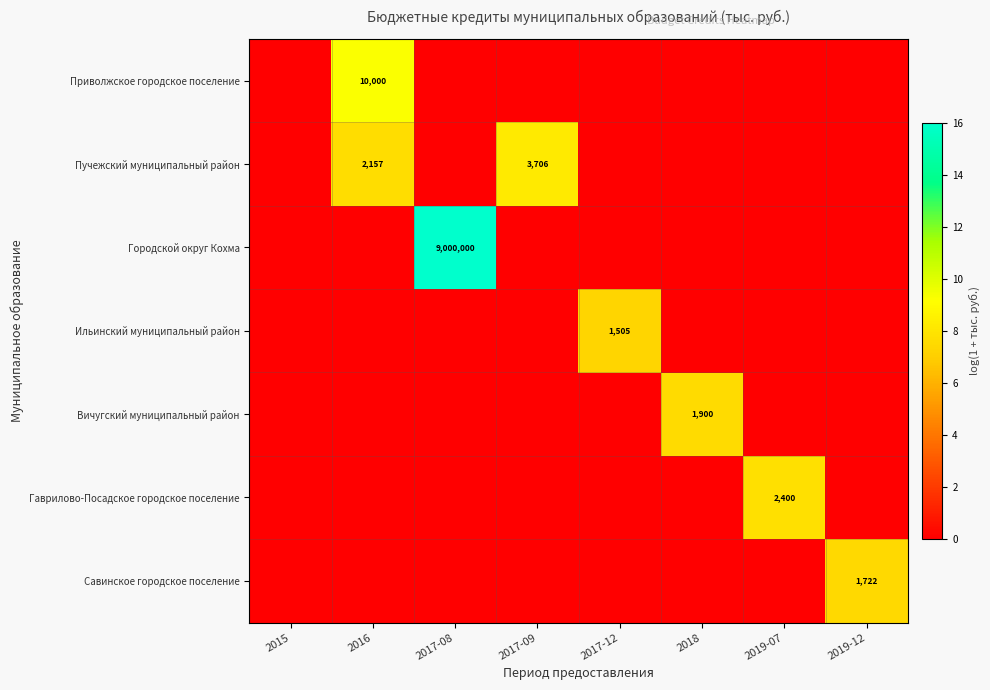

Between 2017-09 and 2017-12, which is larger?

2017-09